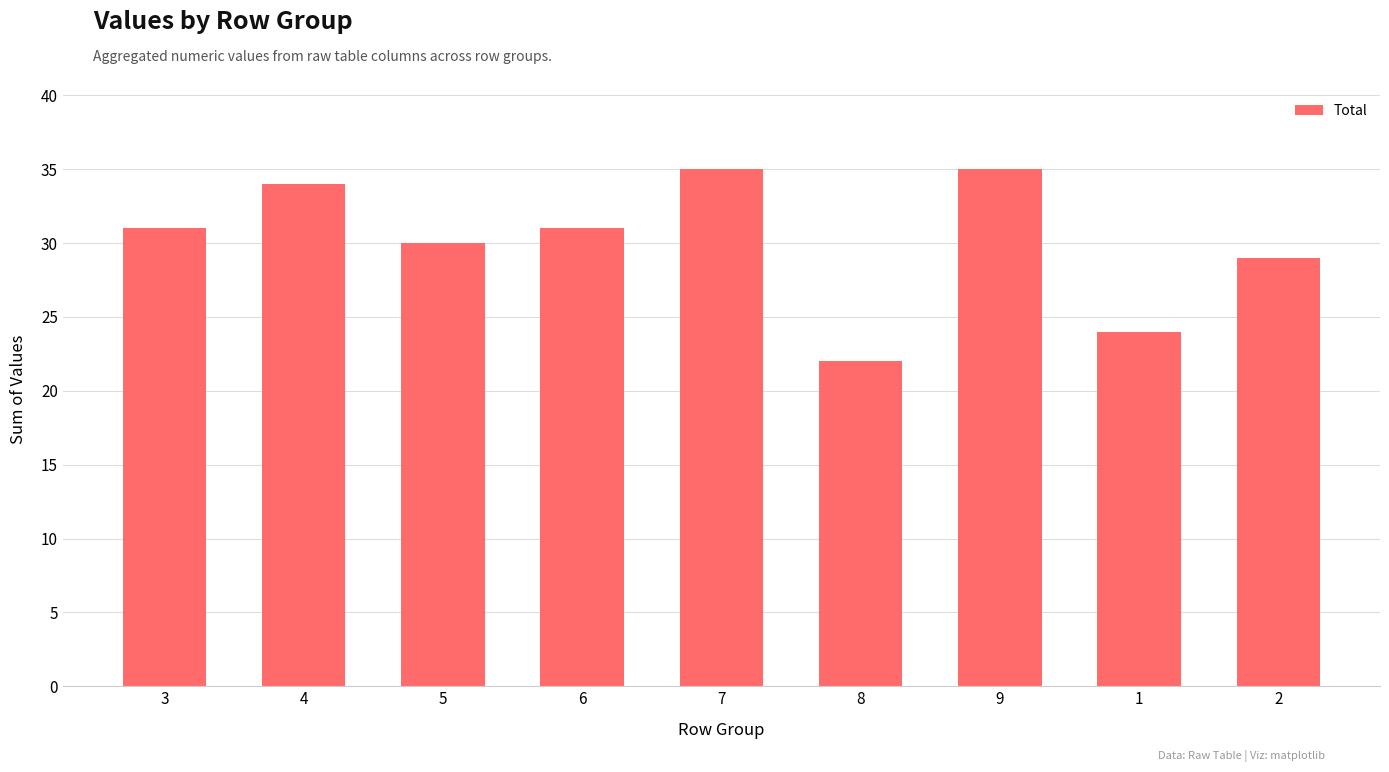

What position from the left is 2?

9